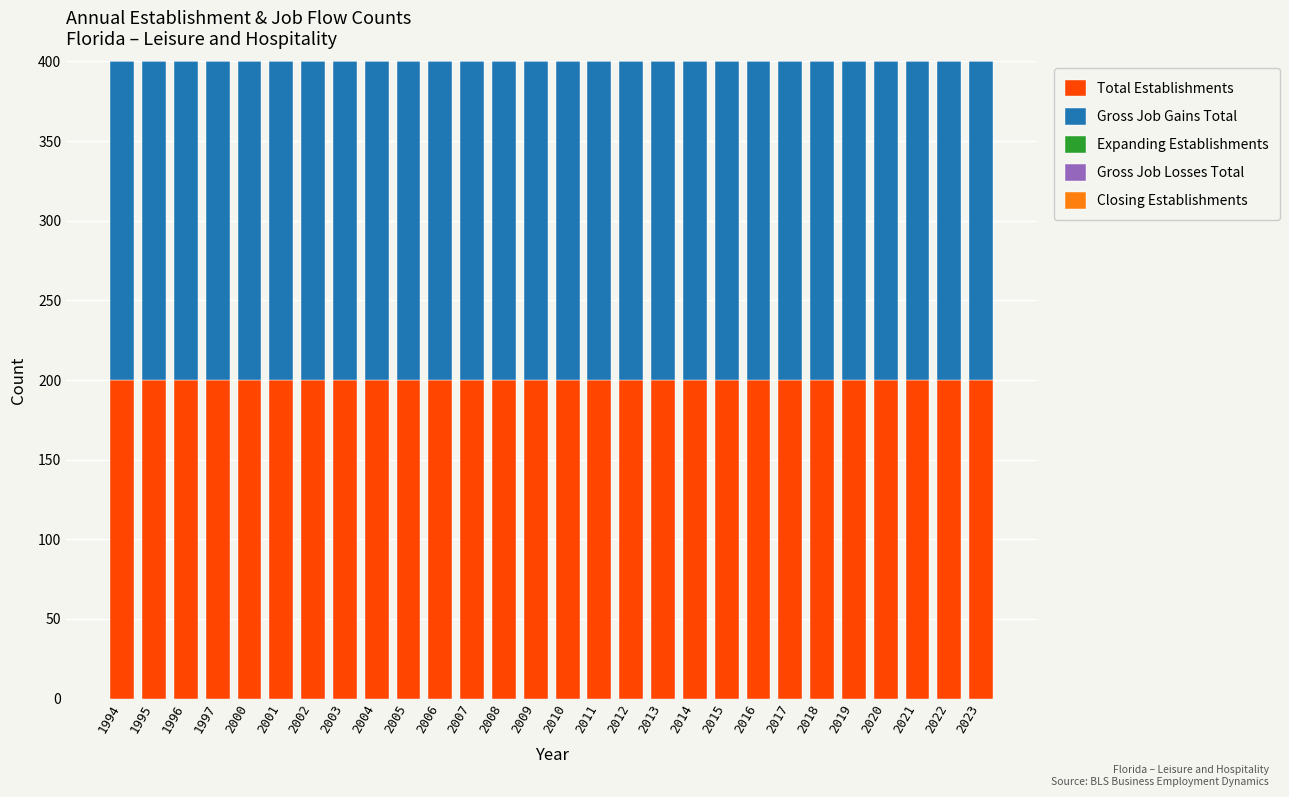

Reading right to left, extract all data points from this chart.

Total Establishments: 200	200	200	200	200	200	200	200	200	200	200	200	200	200	200	200	200	200	200	200	200	200	200	200	200	200	200	200
Gross Job Gains Total: 200	200	200	200	200	200	200	200	200	200	200	200	200	200	200	200	200	200	200	200	200	200	200	200	200	200	200	200
Expanding Establishments: 0	0	0	0	0	0	0	0	0	0	0	0	0	0	0	0	0	0	0	0	0	0	0	0	0	0	0	0
Gross Job Losses Total: 0	0	0	0	0	0	0	0	0	0	0	0	0	0	0	0	0	0	0	0	0	0	0	0	0	0	0	0
Closing Establishments: 0	0	0	0	0	0	0	0	0	0	0	0	0	0	0	0	0	0	0	0	0	0	0	0	0	0	0	0